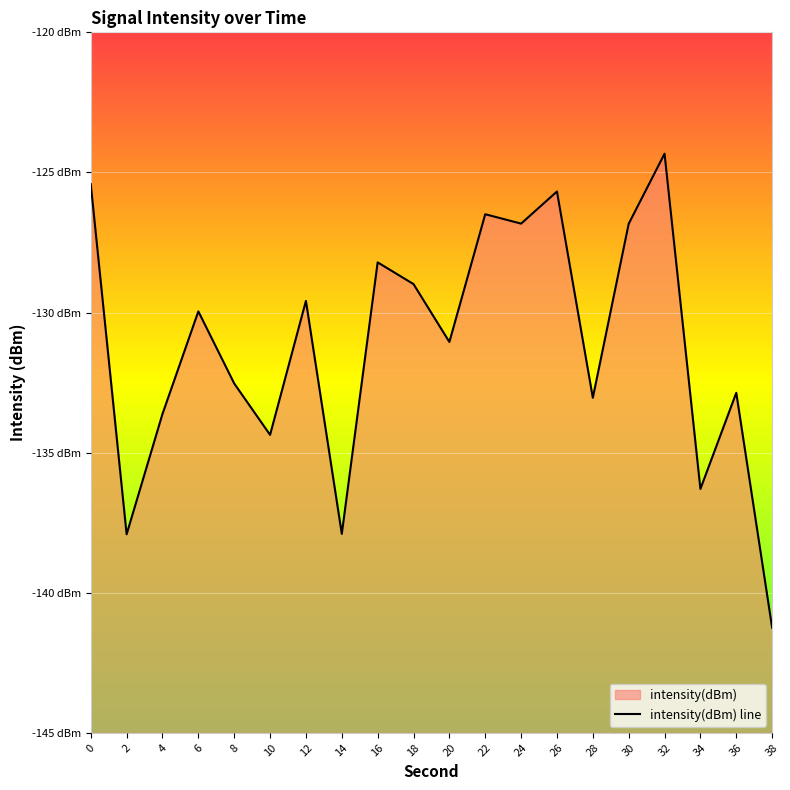

What is the smallest value displayed?

-141.2